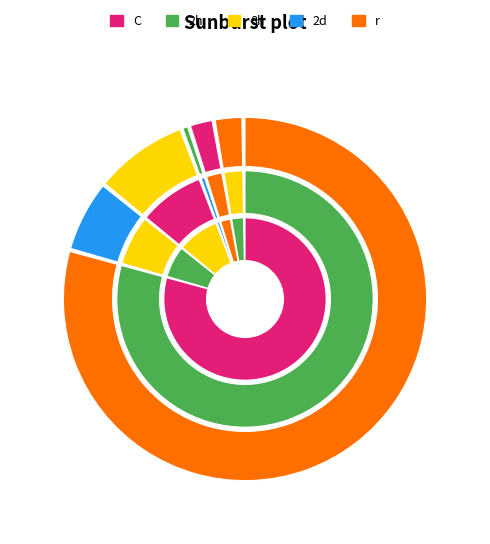

How many slices are in this pie chart?

6